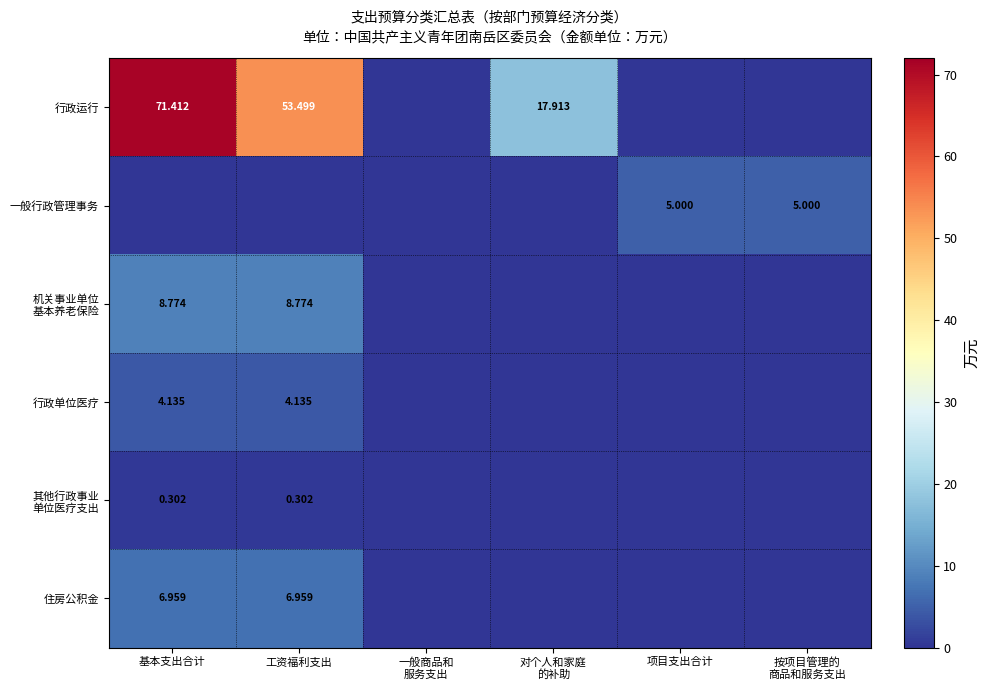

Is it true that 机关事业单位 基本养老保险 equals 0.0 at 按项目管理的 商品和服务支出?

True